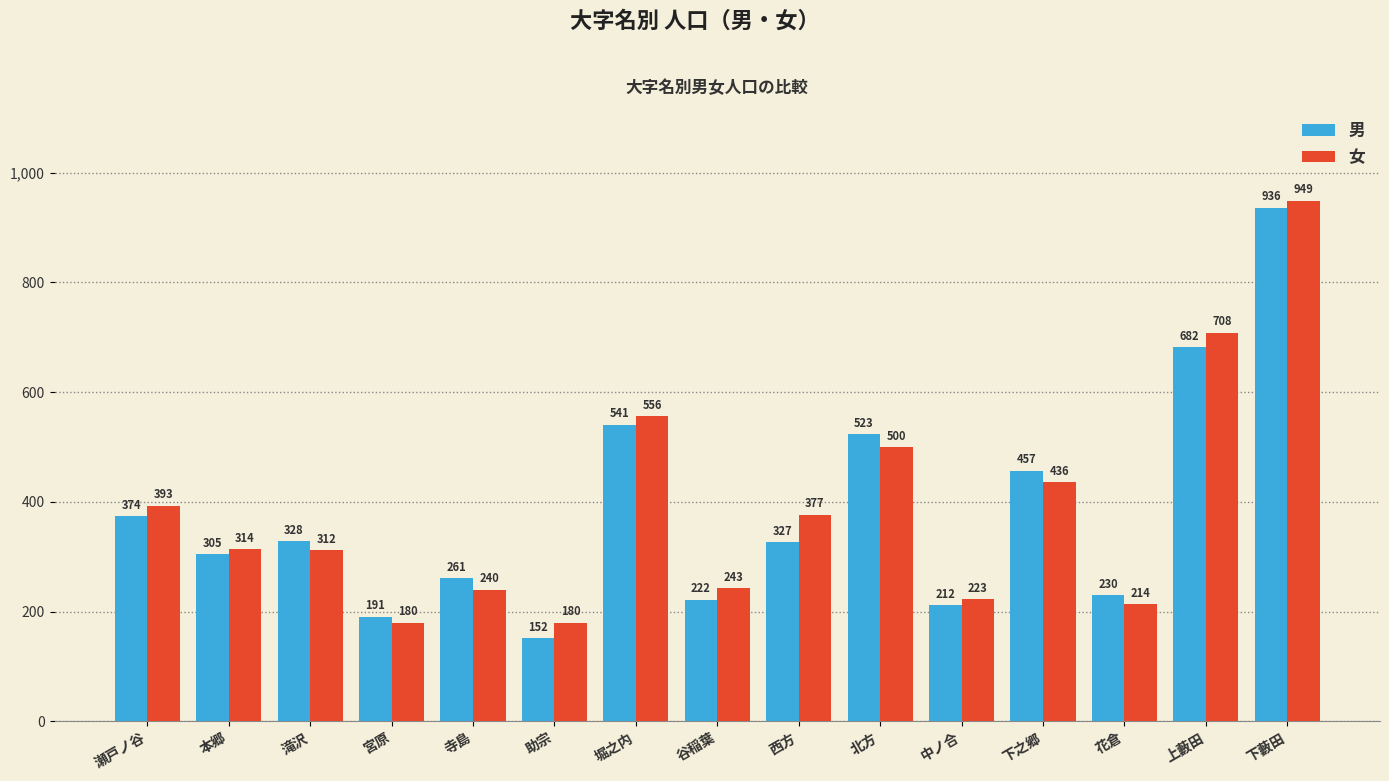

Rank the series at 本郷 from highest to lowest value.

女, 男